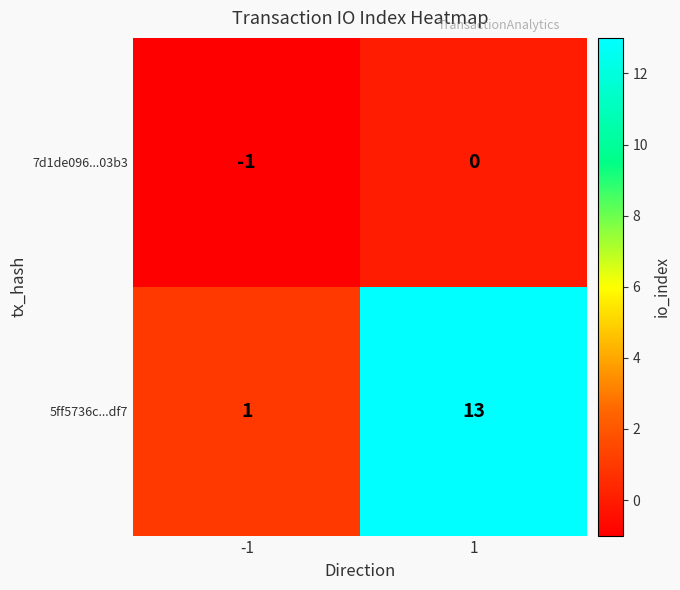

At which category does the chart reach its minimum across all series?

-1